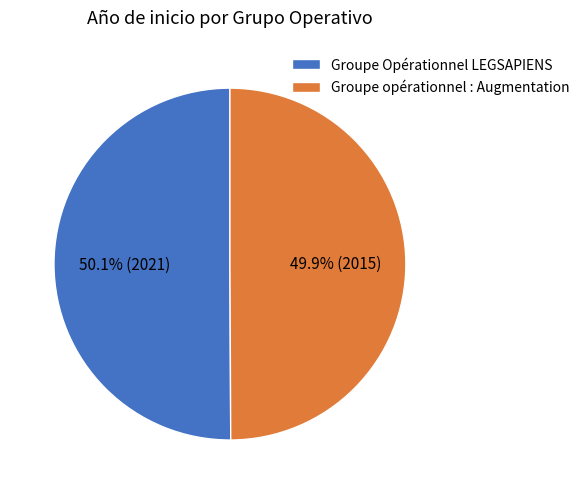

What is the ratio of the value at Groupe Opérationnel LEGSAPIENS to the value at Groupe opérationnel : Augmentation?

1.0